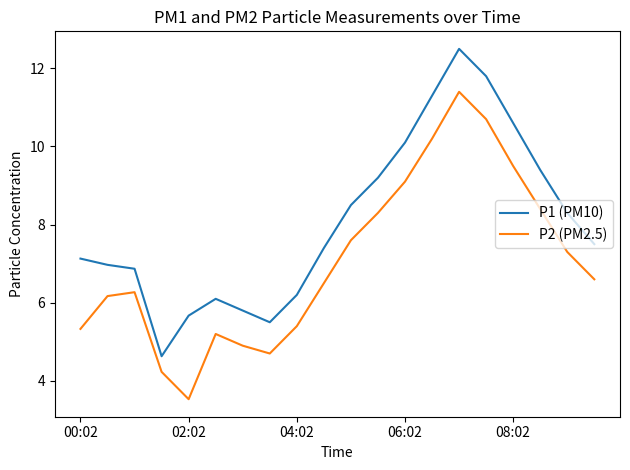

True or false: P1 (PM10) and P2 (PM2.5) cross at least once.

False